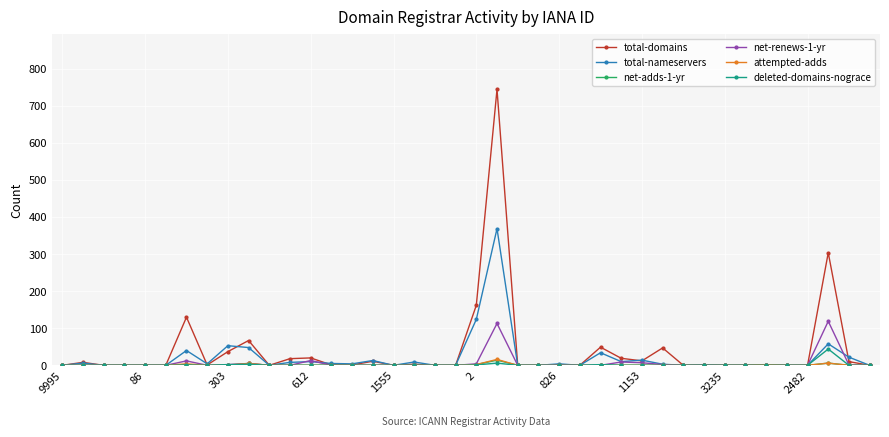

What is the maximum value shown in the chart?

745